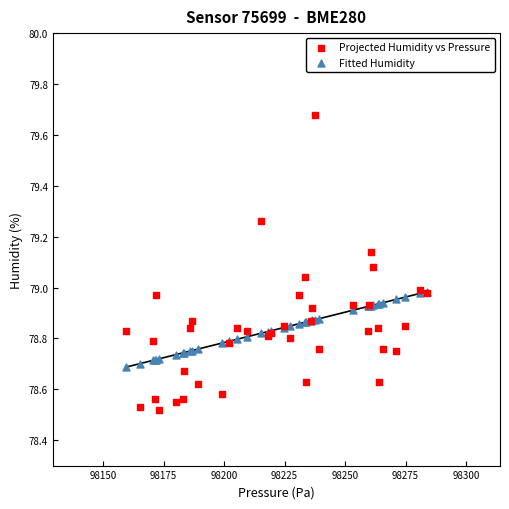

Which series contains the lowest Y value?

Projected Humidity vs Pressure